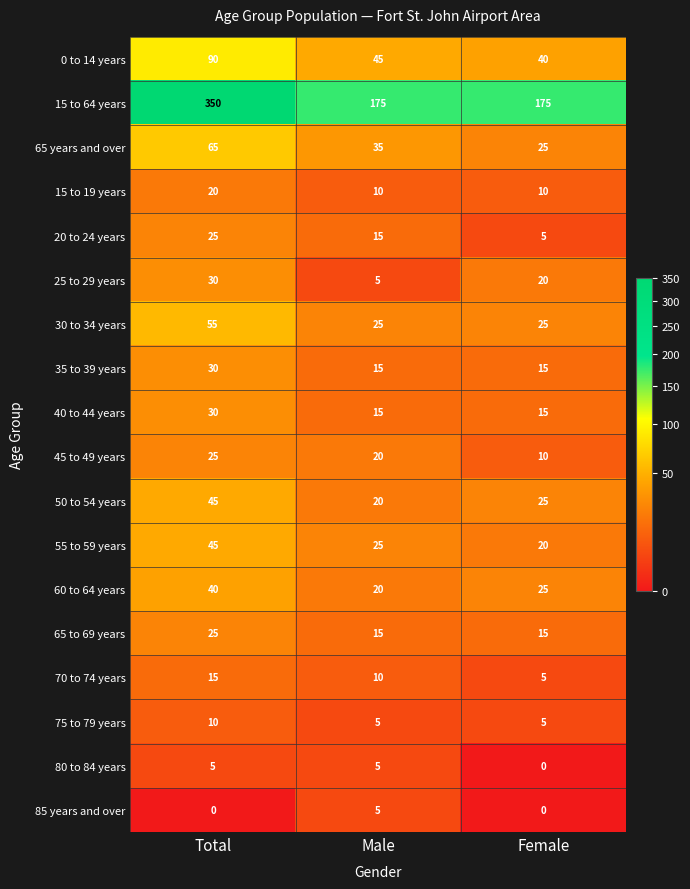

Which label corresponds to the largest value in the chart?

Total